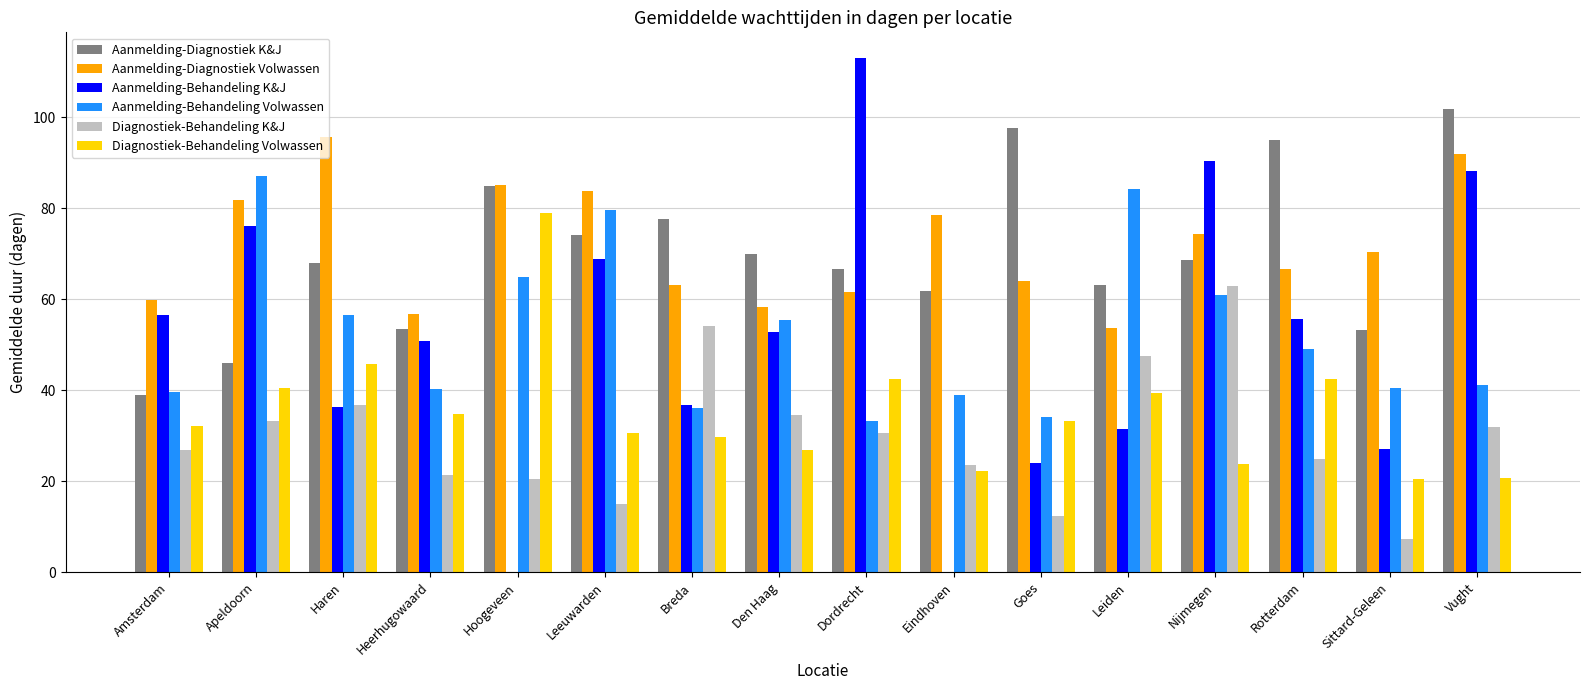

Is the value of Diagnostiek-Behandeling Volwassen at Apeldoorn greater than the value of Aanmelding-Diagnostiek Volwassen at Leeuwarden?

No